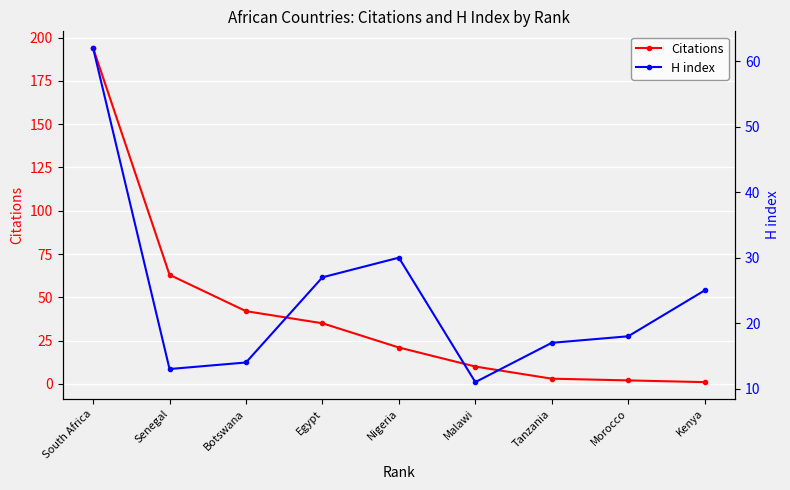

Reading right to left, what are all the values shown in this chart?

Citations: 1	2	3	10	21	35	42	63	194
H index: 25	18	17	11	30	27	14	13	62